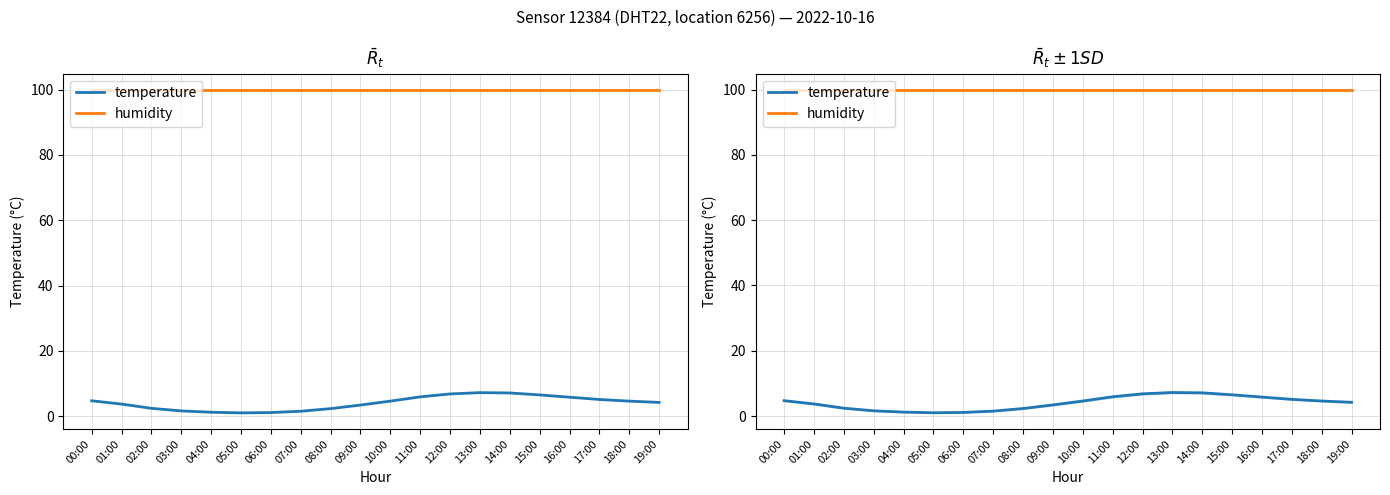

What is the total value across all series at 19:00?

104.1